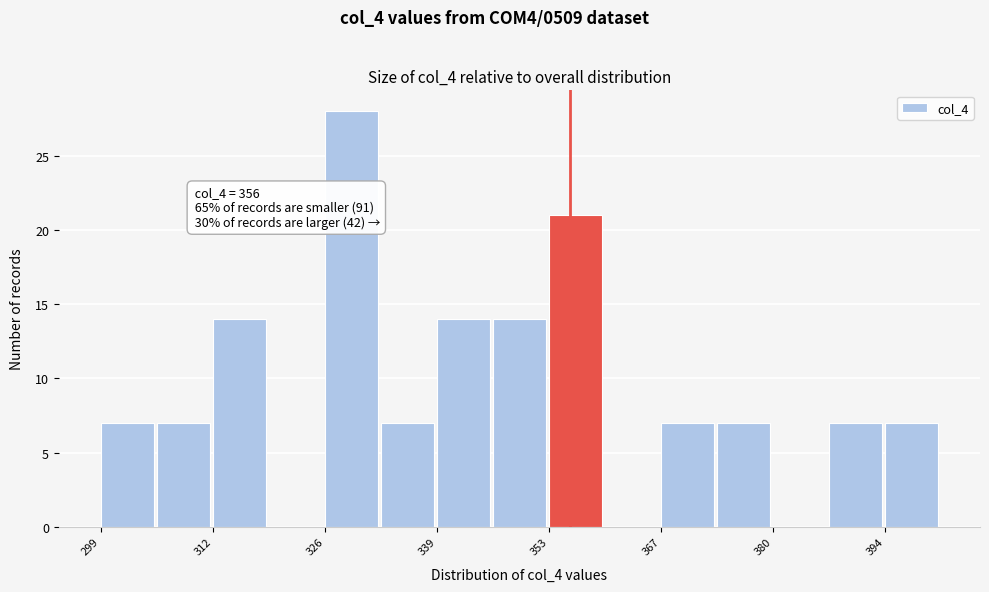

Read against the x-axis, roughly where is the centre of the tallest bar?

330